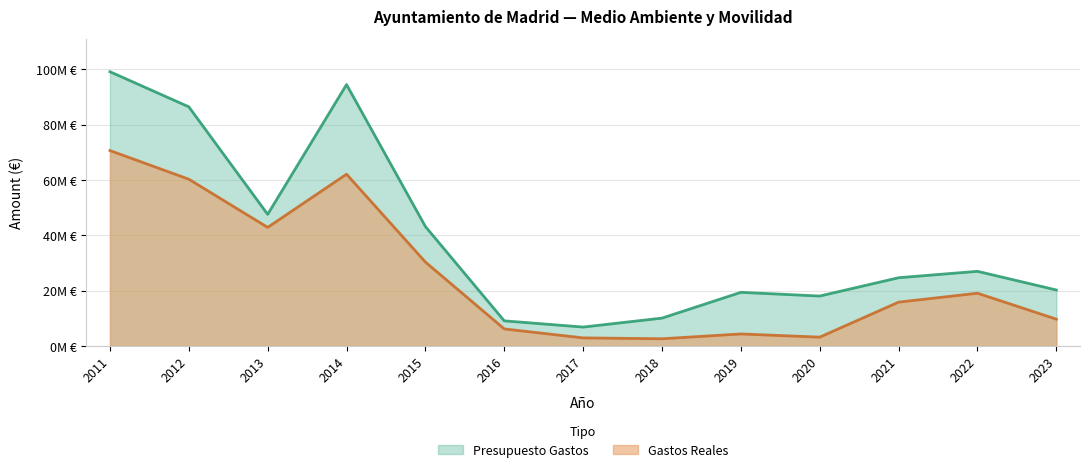

How many categories are shown in the chart?

13